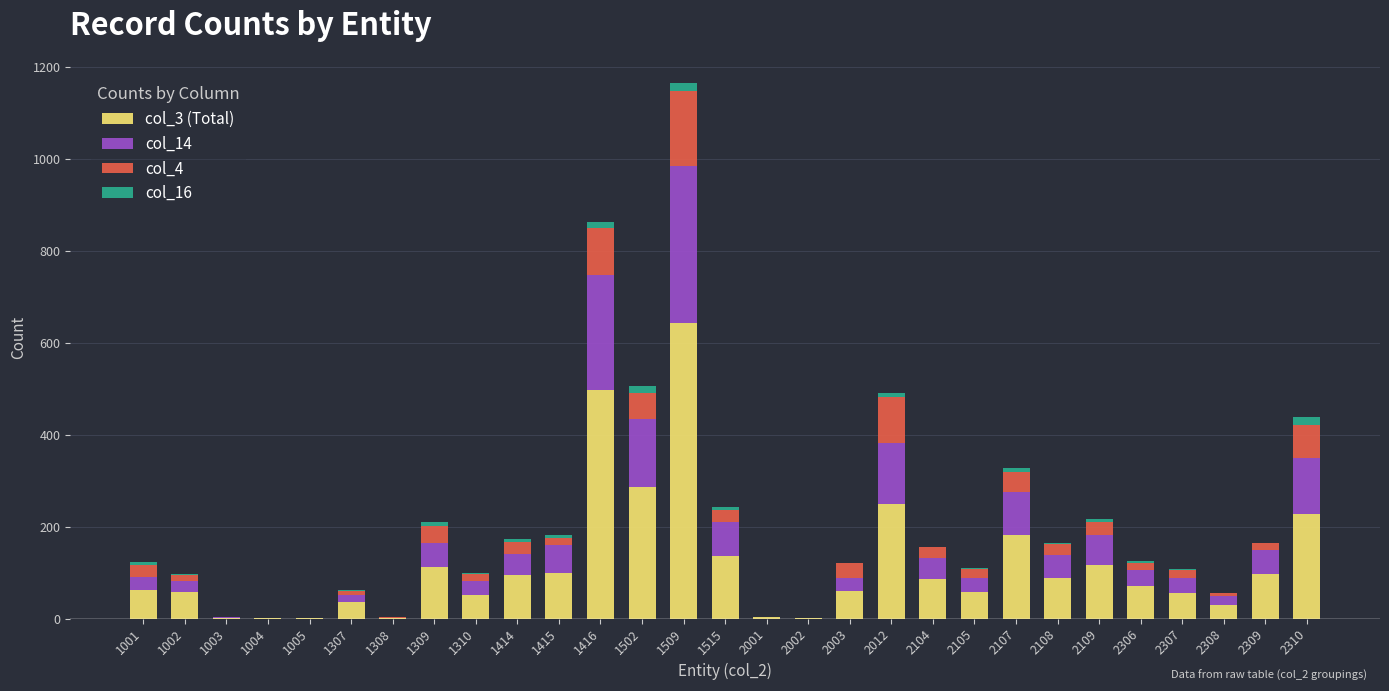

At which category is the sum across all series the highest?

1509